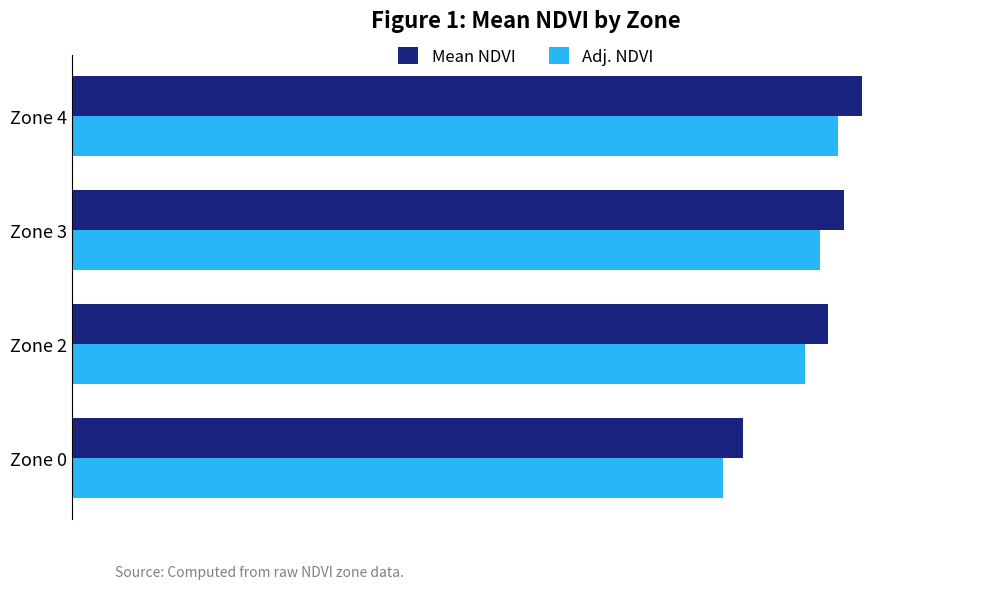

What are all the series names shown in the legend?

Mean NDVI, Adj. NDVI